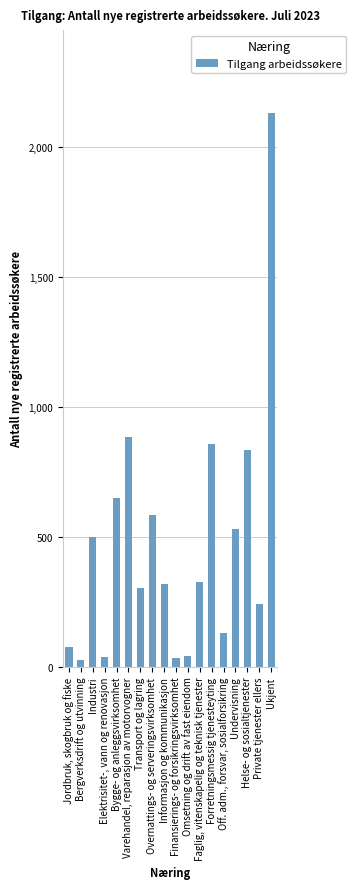

Between Bergverksdrift og utvinning and Bygge- og anleggsvirksomhet, which is larger?

Bygge- og anleggsvirksomhet